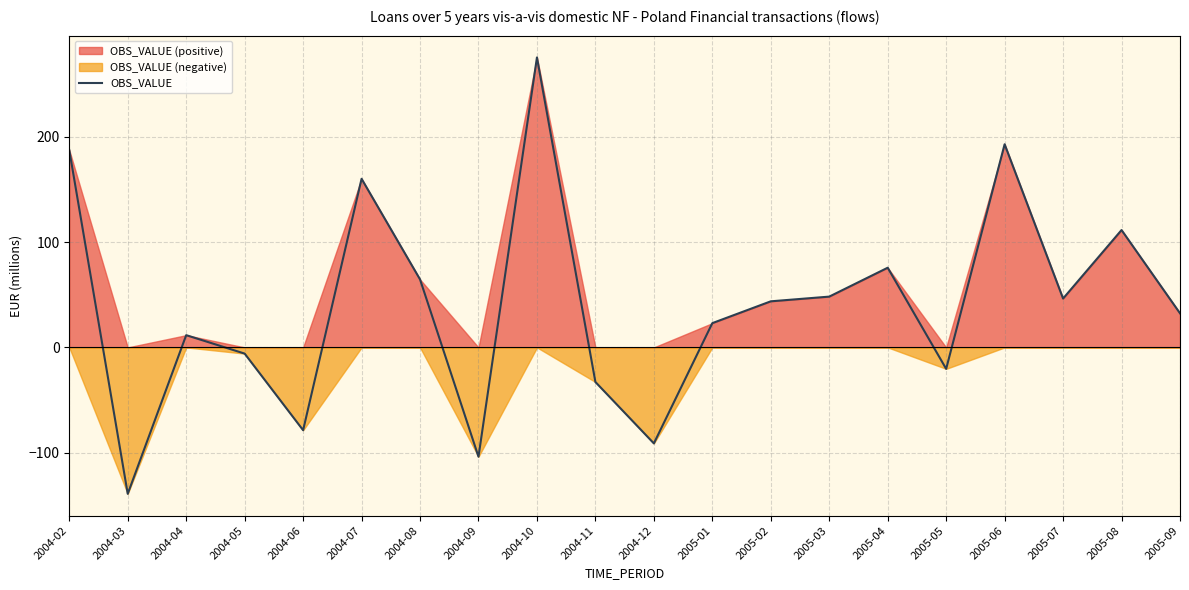

Does the chart have visible grid lines?

Yes